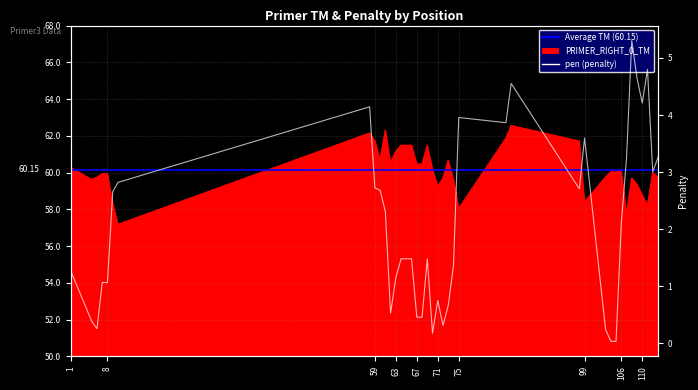

At which category is the sum across all series the highest?

85